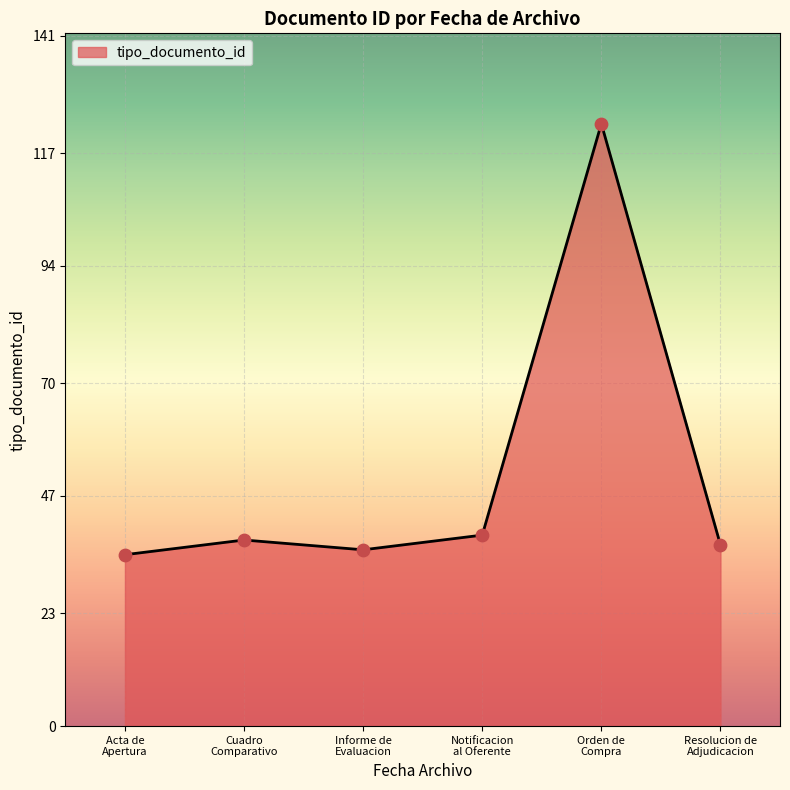

What is the difference between the maximum and second lowest values?

87